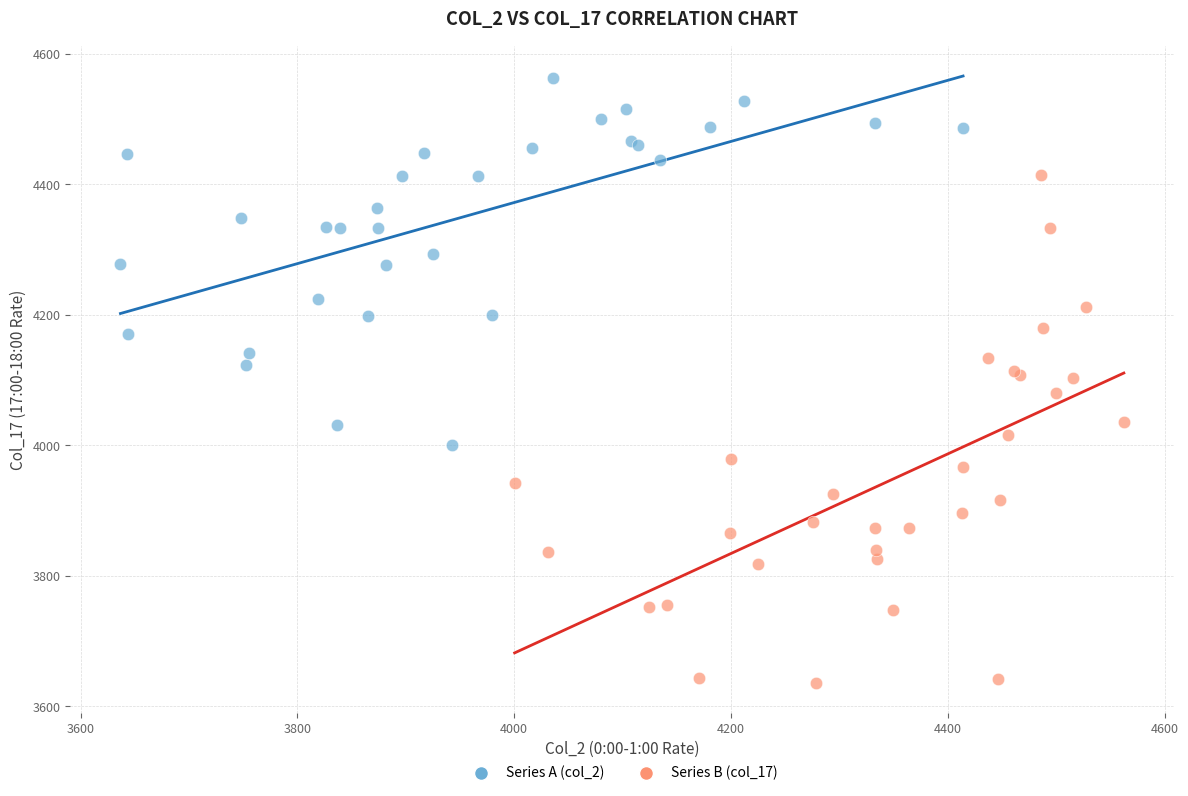

Which series contains the lowest Y value?

Series B (col_17)